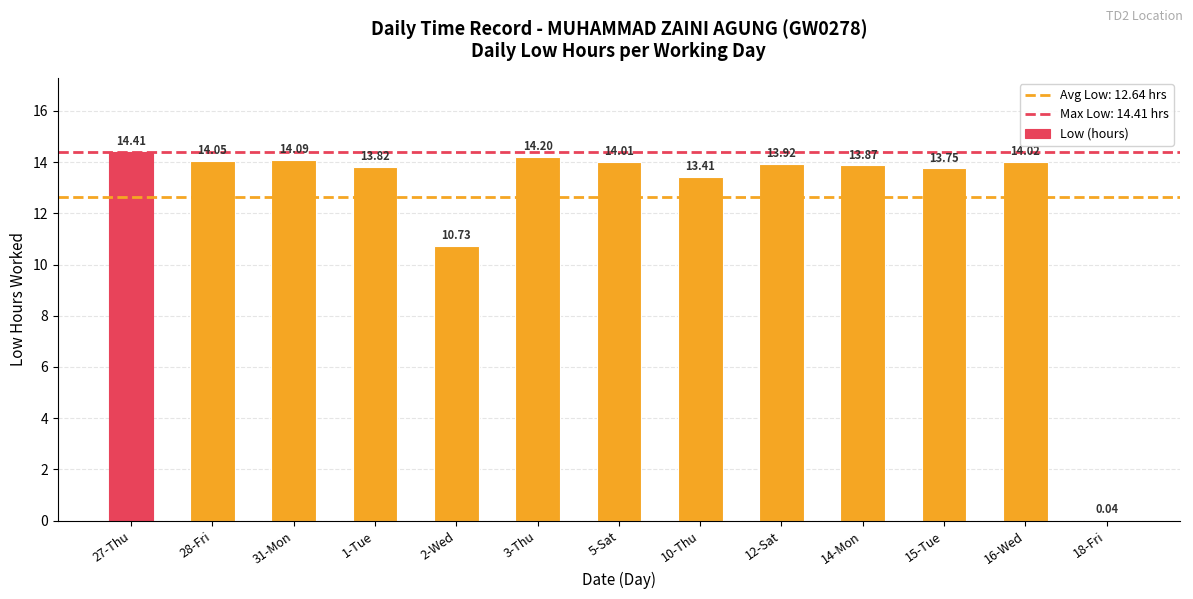

What is the sum of the values at 12-Sat and 28-Fri?

28.0